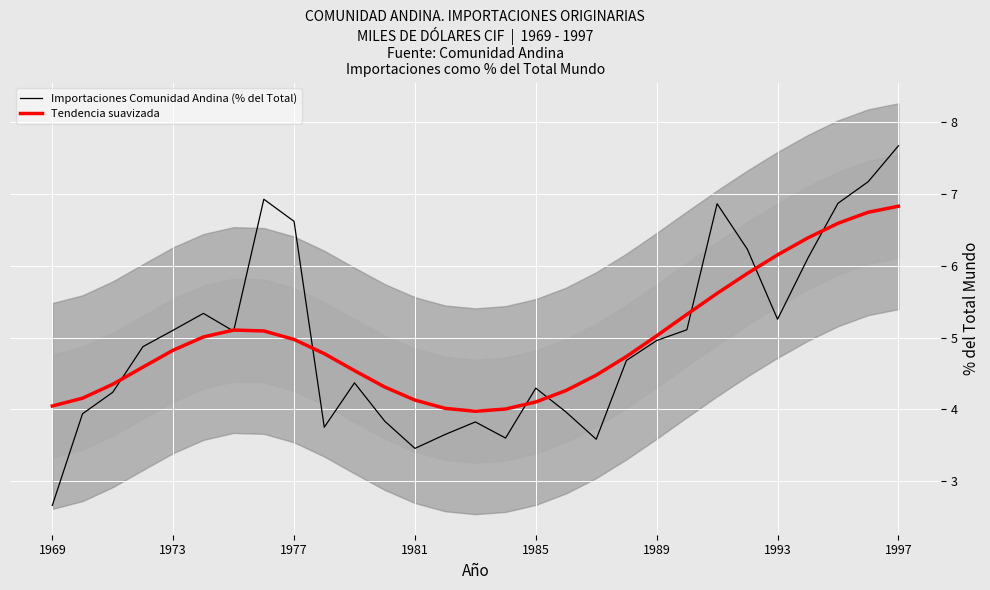

What is the minimum value for Importaciones Comunidad Andina (% del Total)?

2.7